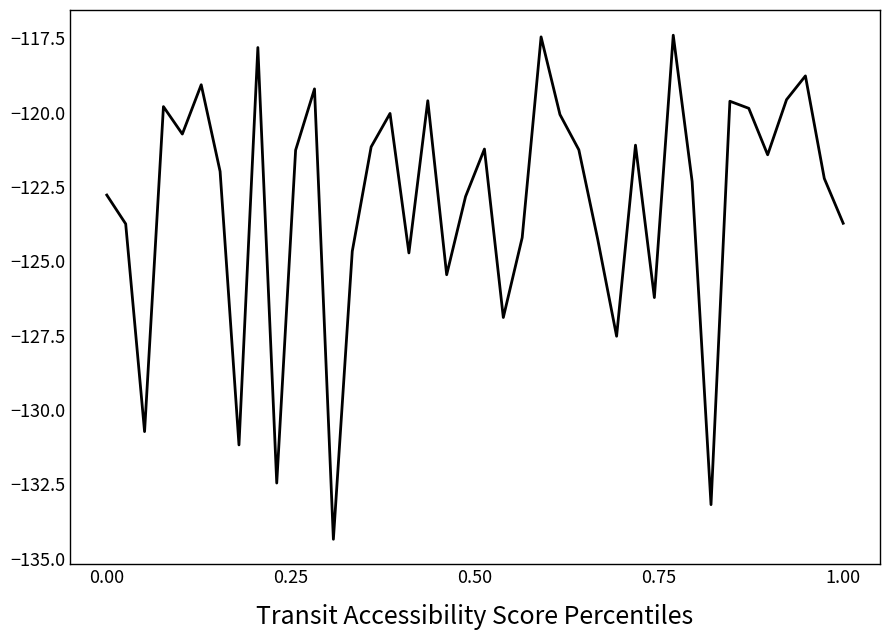

What is the difference between the maximum and minimum values?

17.0